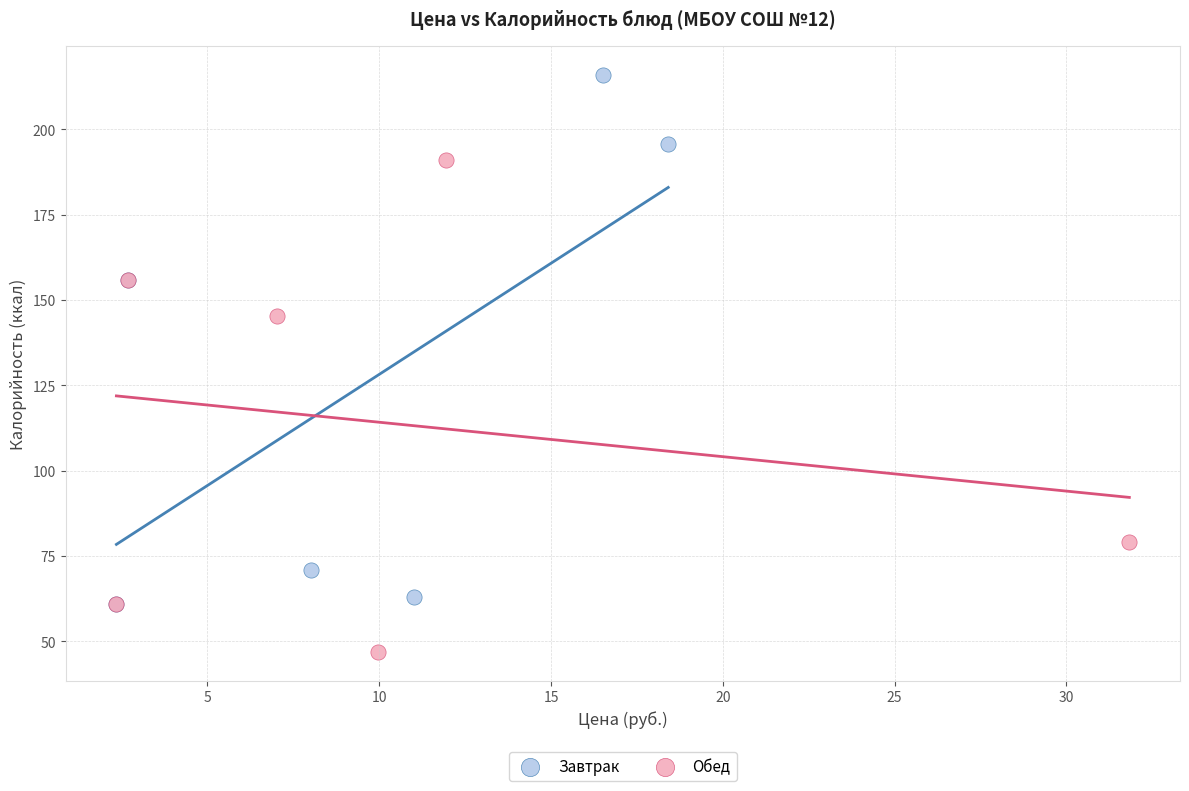

Which series contains the lowest Y value?

Обед